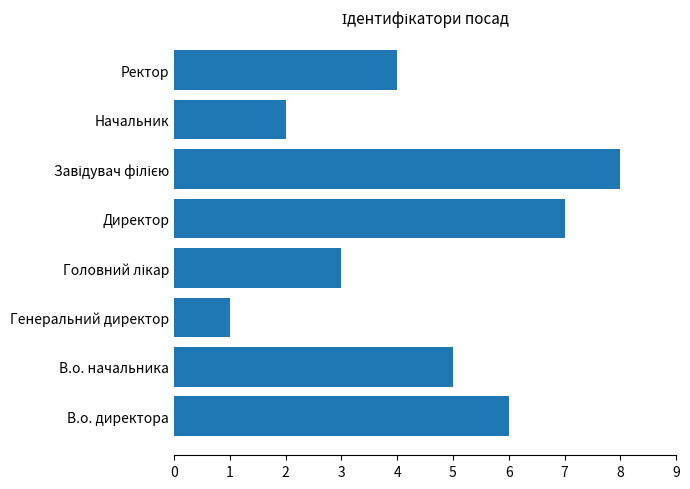

The chart shows a value of 4 at В.о. директора. True or false?

False